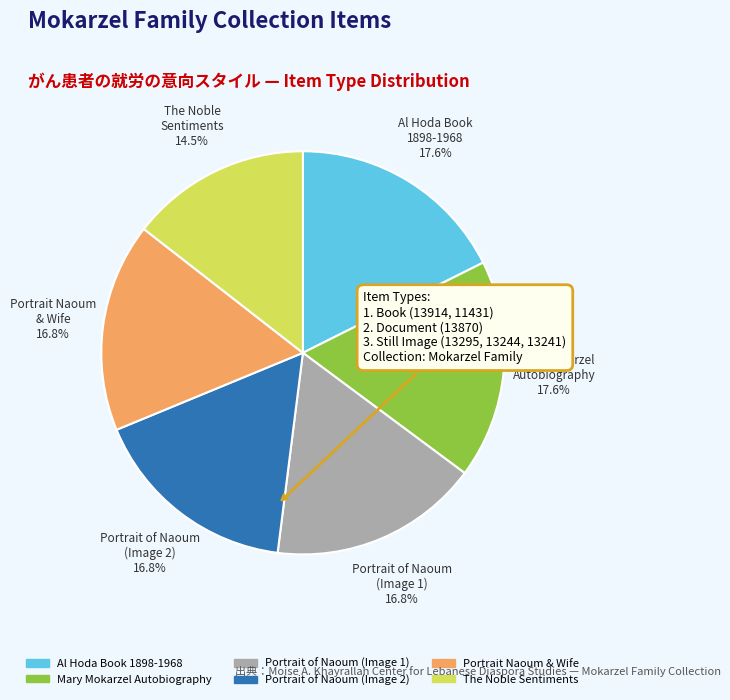

Is there a majority slice in this chart?

No